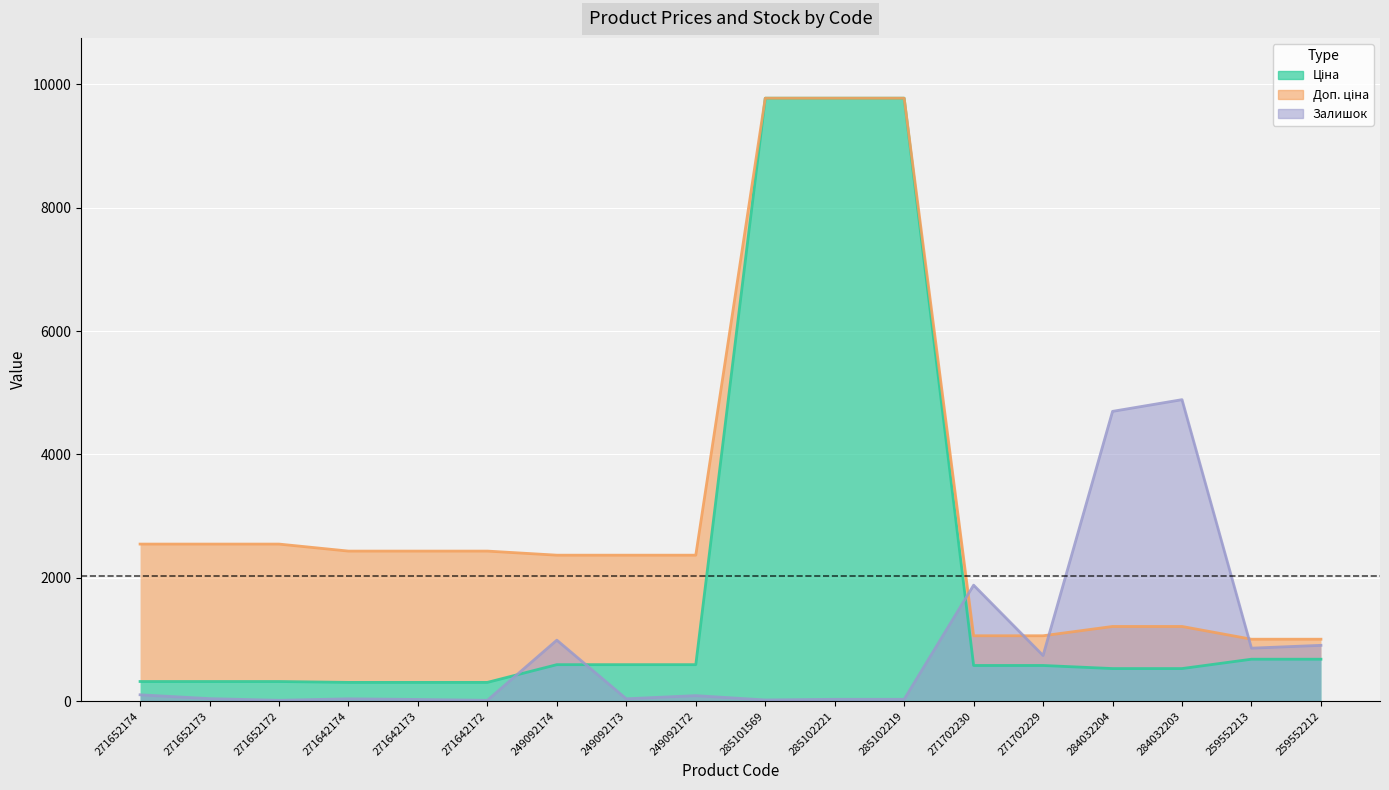

Which series changed the most between 271652172 and 271702229?

Доп. ціна